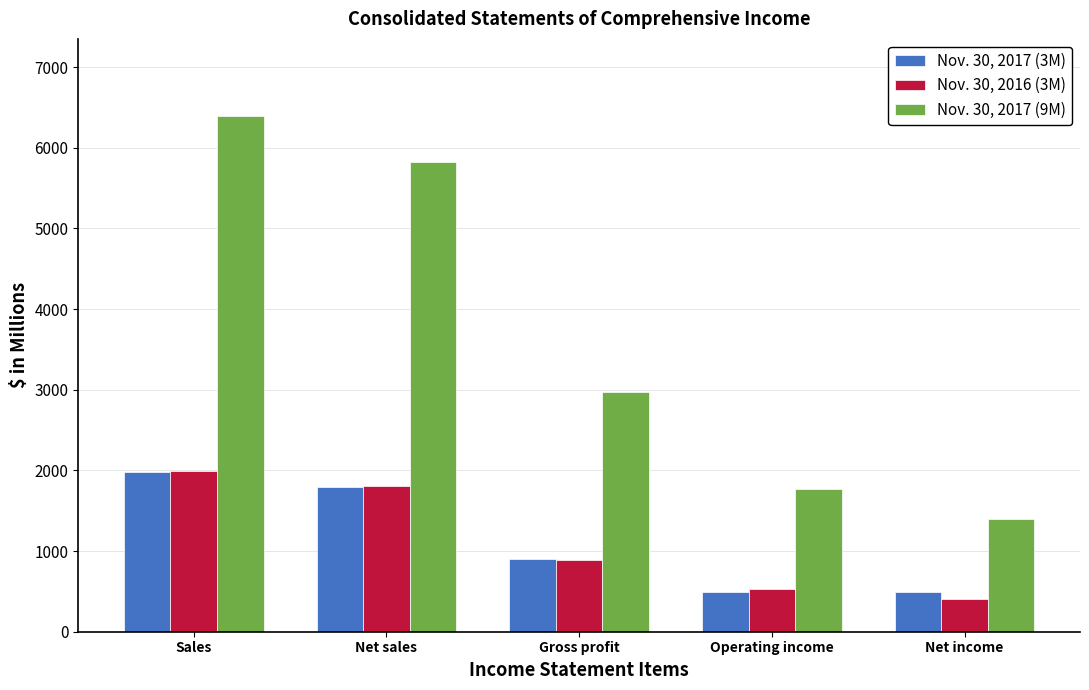

Is the value of Nov. 30, 2016 (3M) at Net sales greater than the value of Nov. 30, 2017 (9M) at Sales?

No